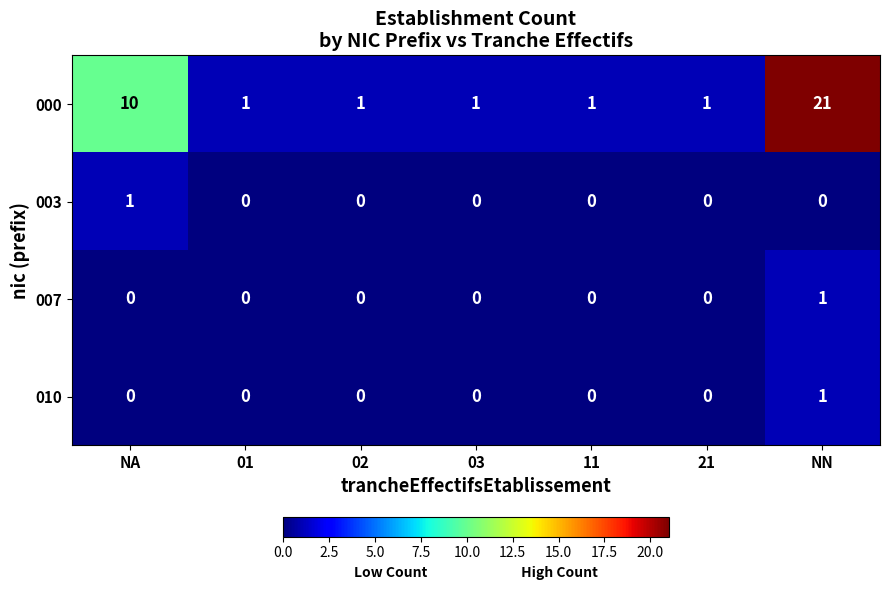

Count the 003 values in the range 0 to 1.

7